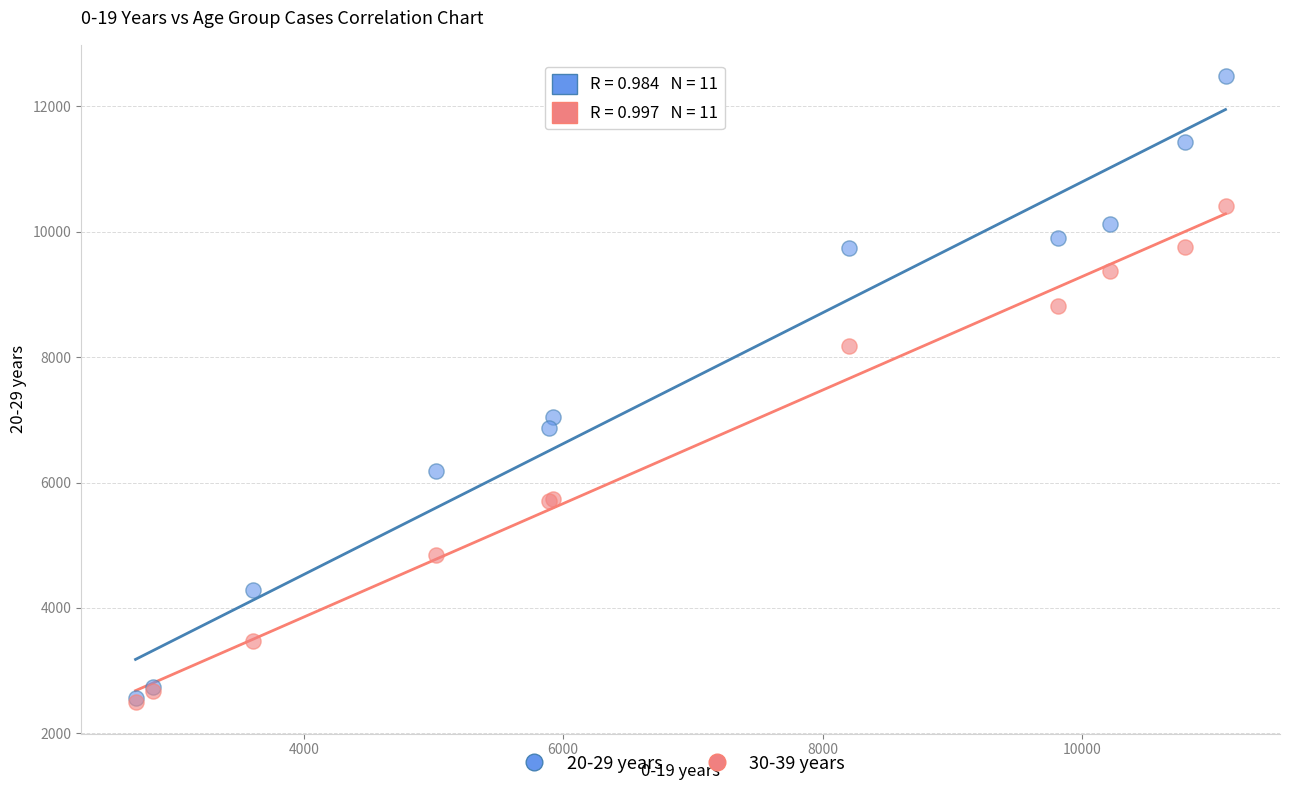

Across all series, what Y value is closest to 7487?

7051